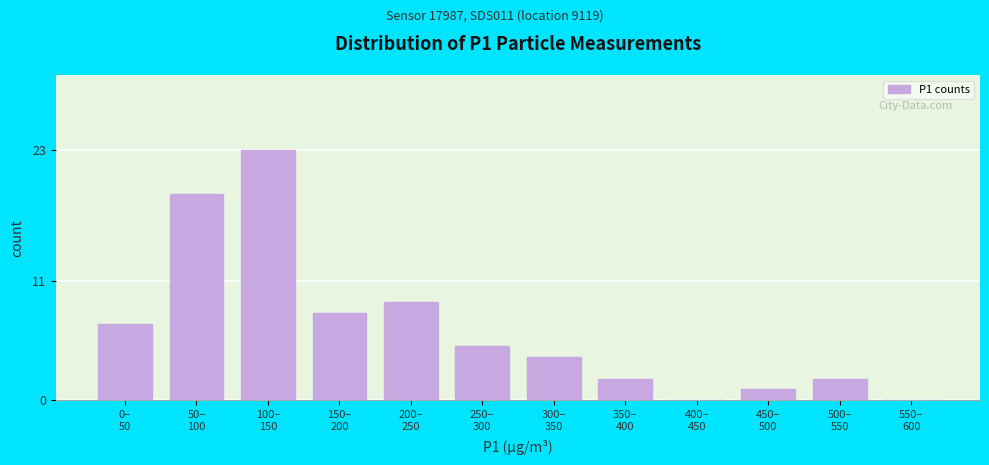

What is the sum of all values?

80